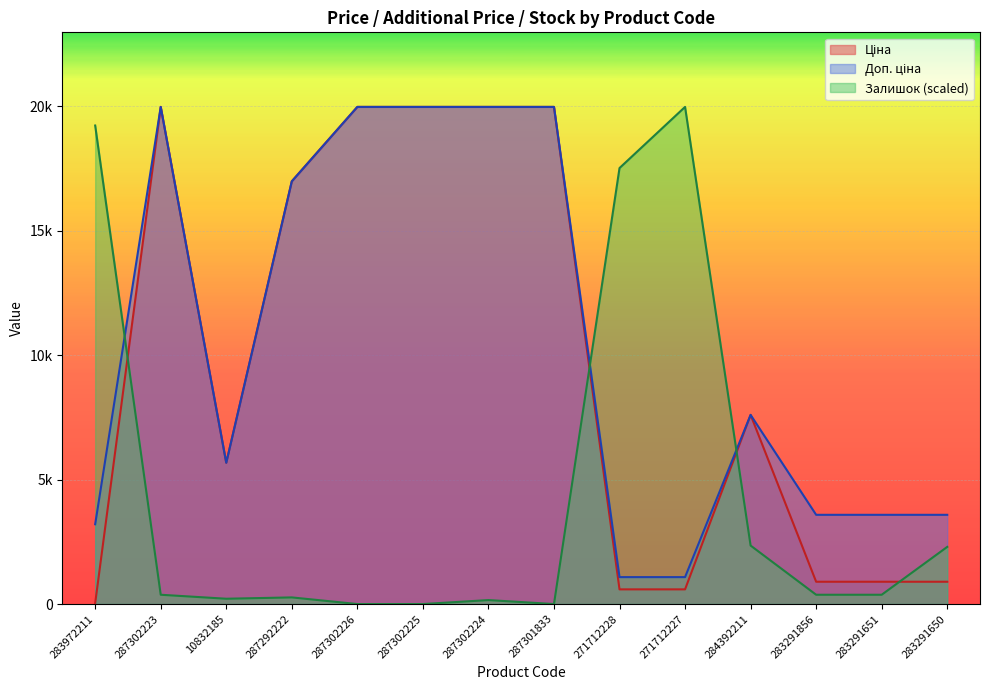

How many series are shown in this chart?

3